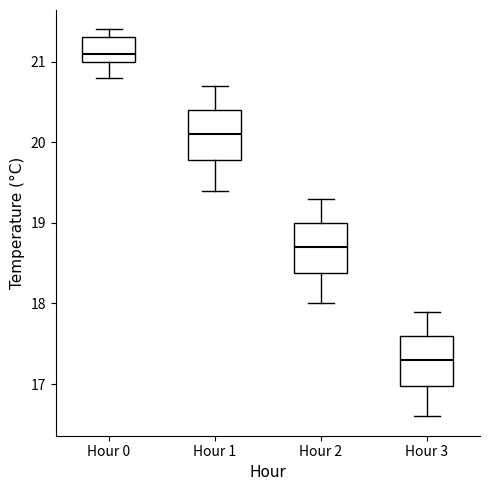

Reading left to right, read every box against the y-axis: the position of its median line, the range the box covers, and the ends of its whiskers. The values are not printed on the chart, so give them approximately, as read against the axis.

Hour 0: median 21.1, box 21.0 to 21.3, whiskers 20.8 to 21.4
Hour 1: median 20.1, box 19.8 to 20.4, whiskers 19.4 to 20.7
Hour 2: median 18.7, box 18.4 to 19.0, whiskers 18.0 to 19.3
Hour 3: median 17.3, box 17.0 to 17.6, whiskers 16.6 to 17.9